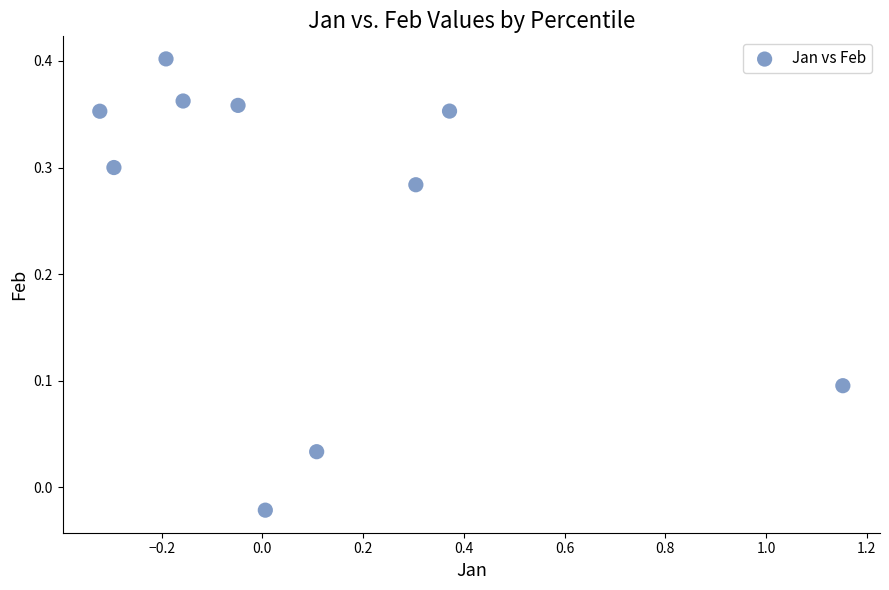

What is the range of X values (max minus min)?

1.5